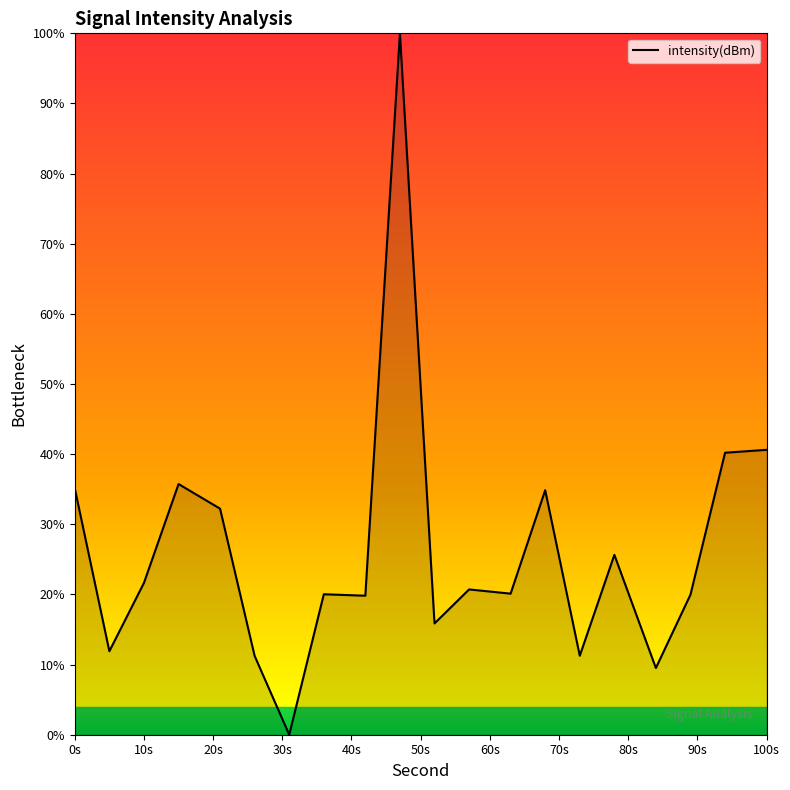

What is the greatest value displayed?

100.0